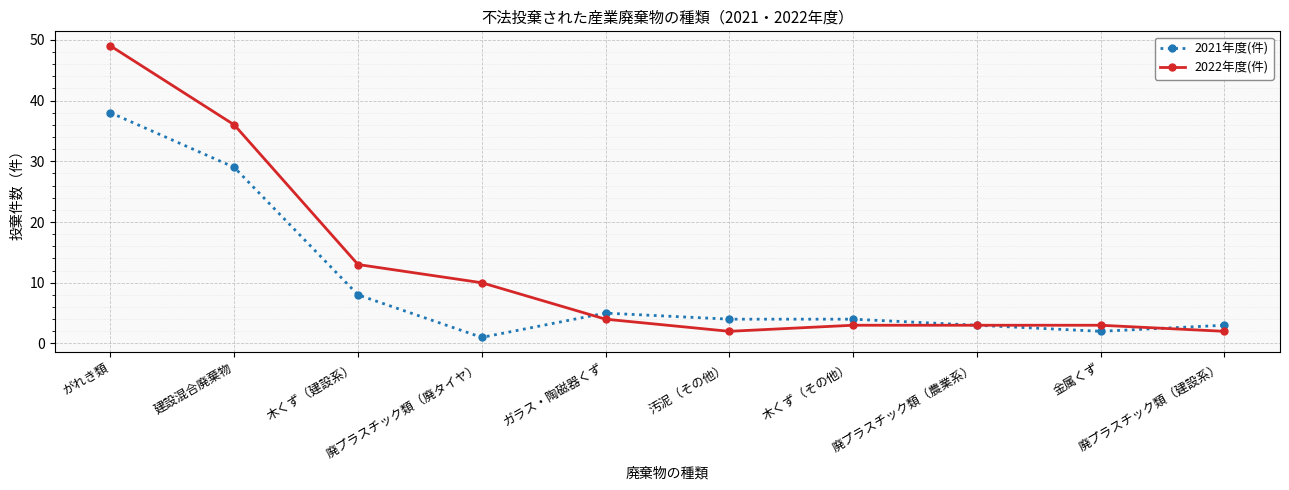

What is the value of the 2021年度(件) point at the 5th from the left?

5